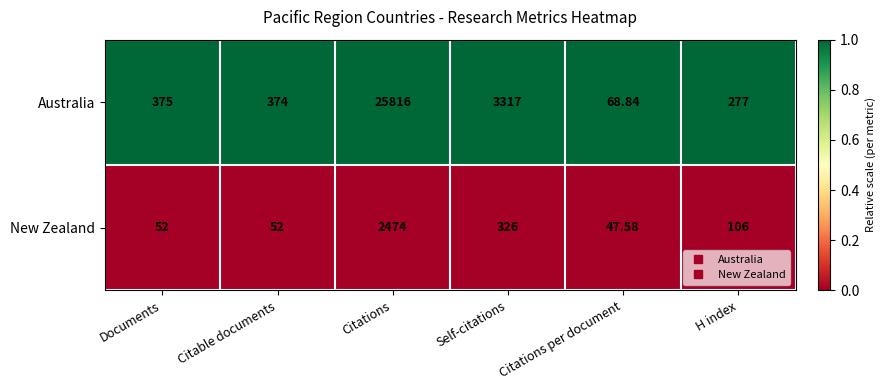

Which series has the largest total across all categories?

Australia